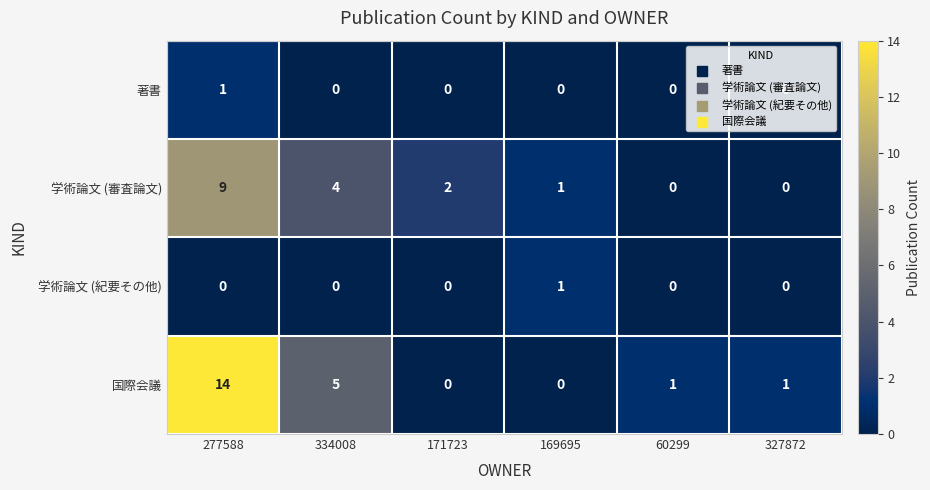

Which series has the largest total across all categories?

国際会議